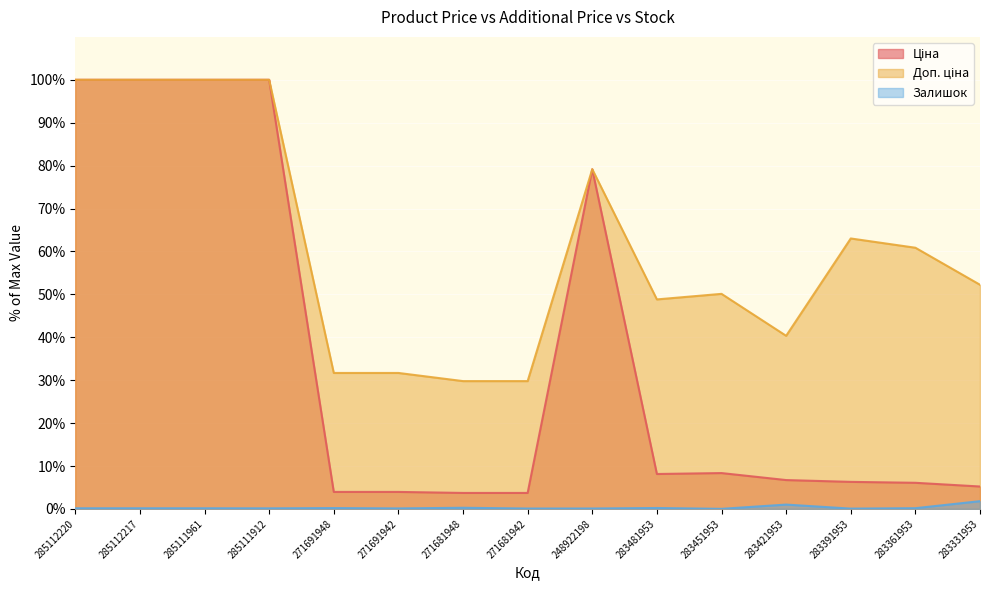

What is the label of the 14th point from the left?

283361953